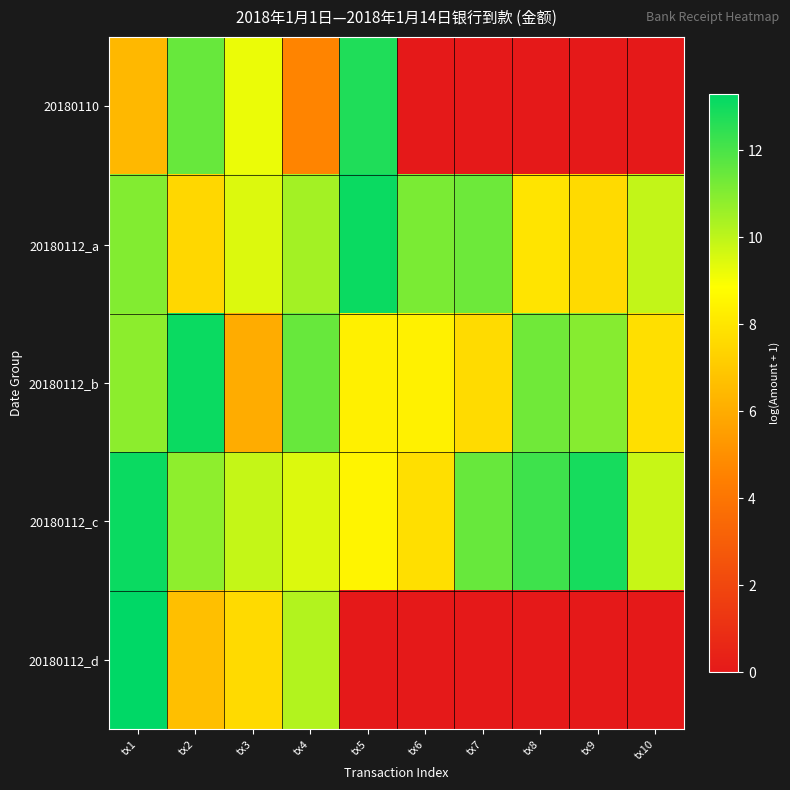

What is the total value across all series at tx5?

42.7